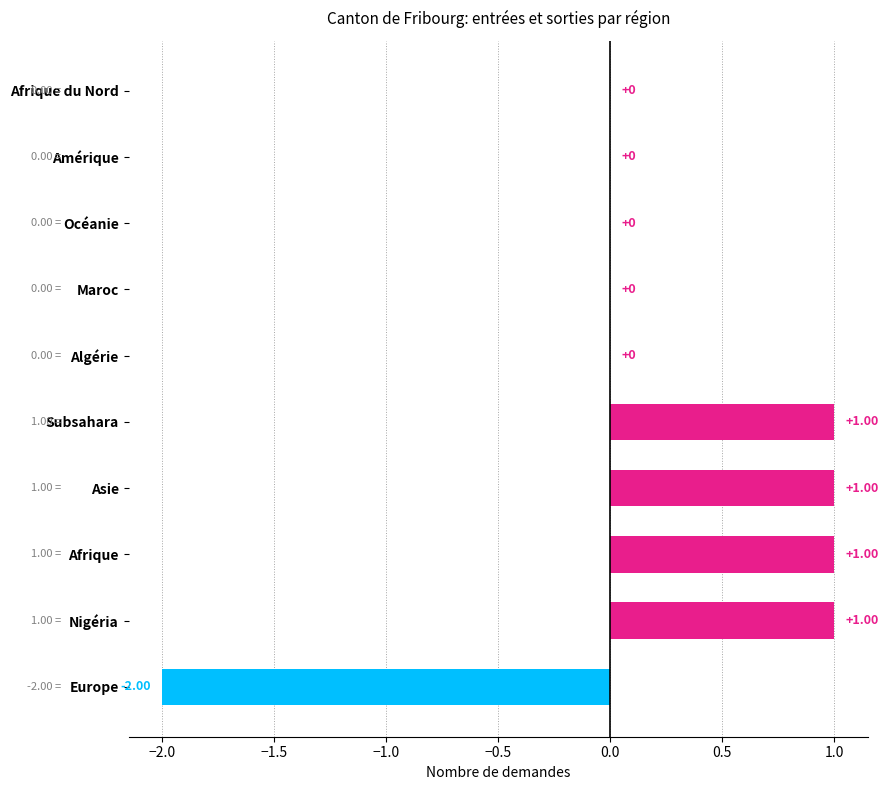

Which has a higher value, Afrique du Nord or Europe?

Afrique du Nord